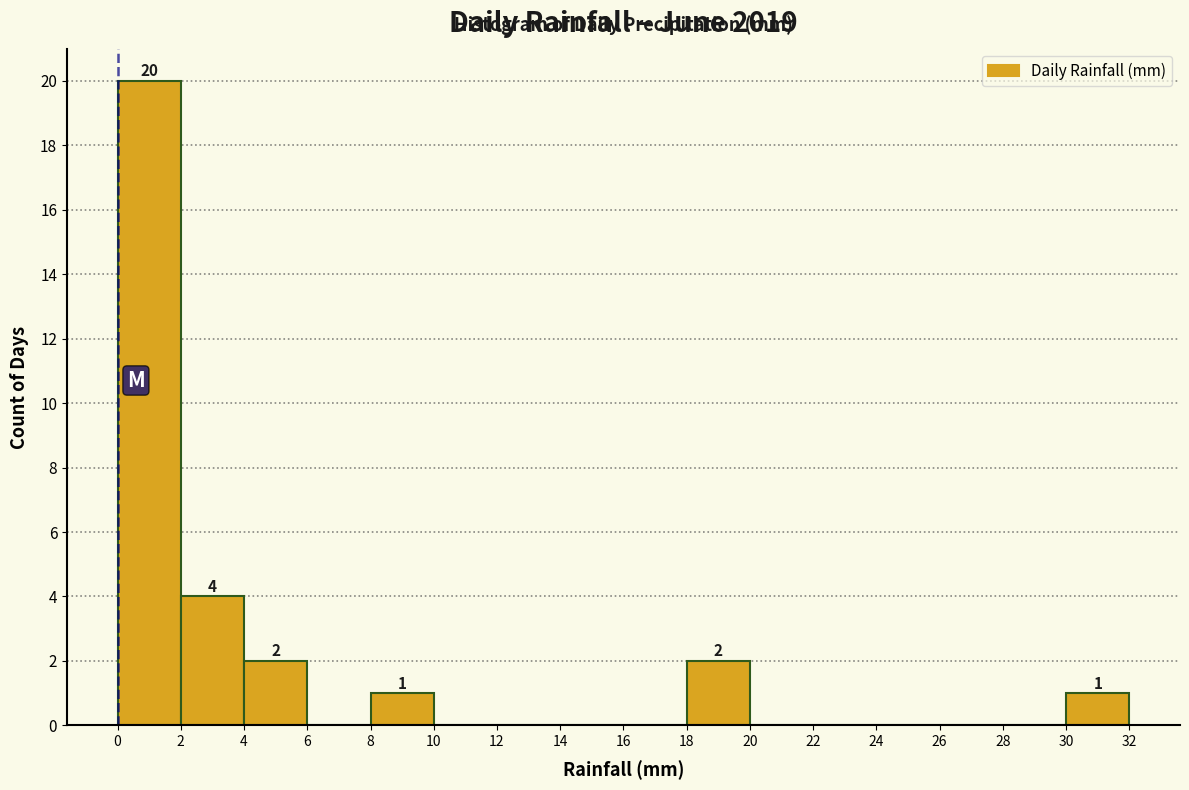

Which range on the x-axis has the tallest bar?

0 to 2